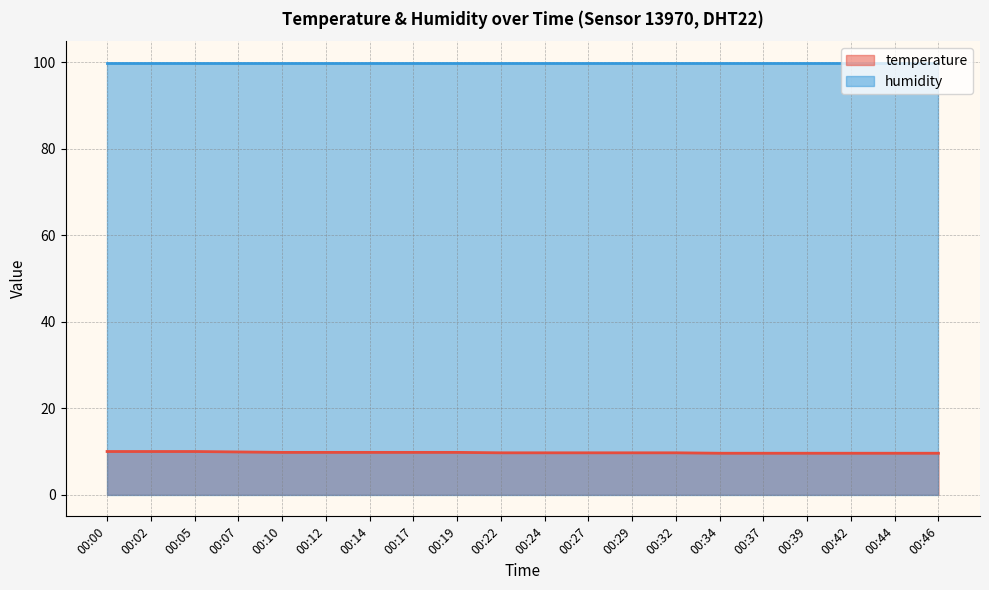

Is it true that the value at 00:02 is 10.0?

True